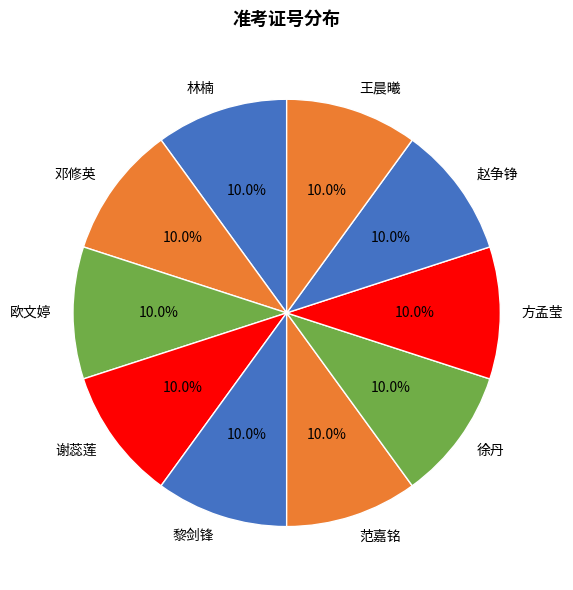

Does 林楠 represent more than half of the total?

No